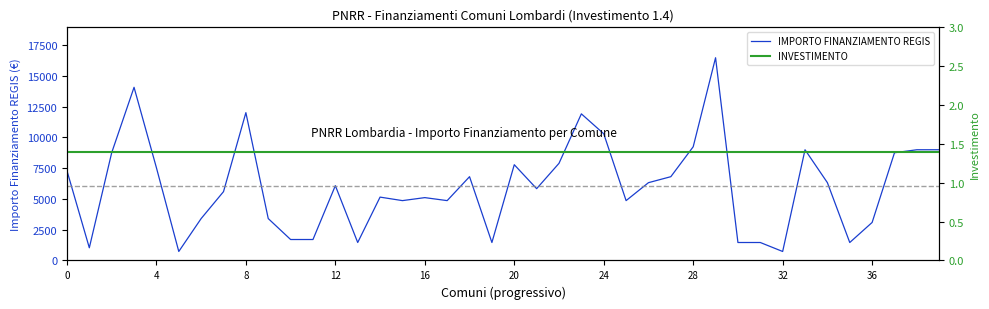

How many values in the IMPORTO FINANZIAMENTO REGIS series are below 6075?

20